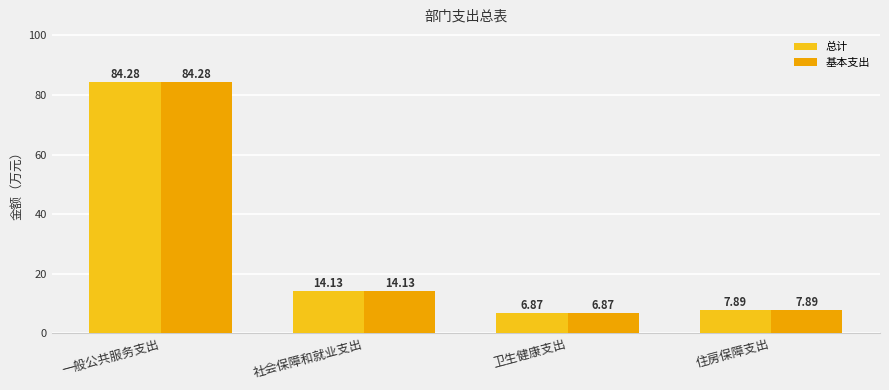

At which label does 基本支出 first exceed 14?

一般公共服务支出